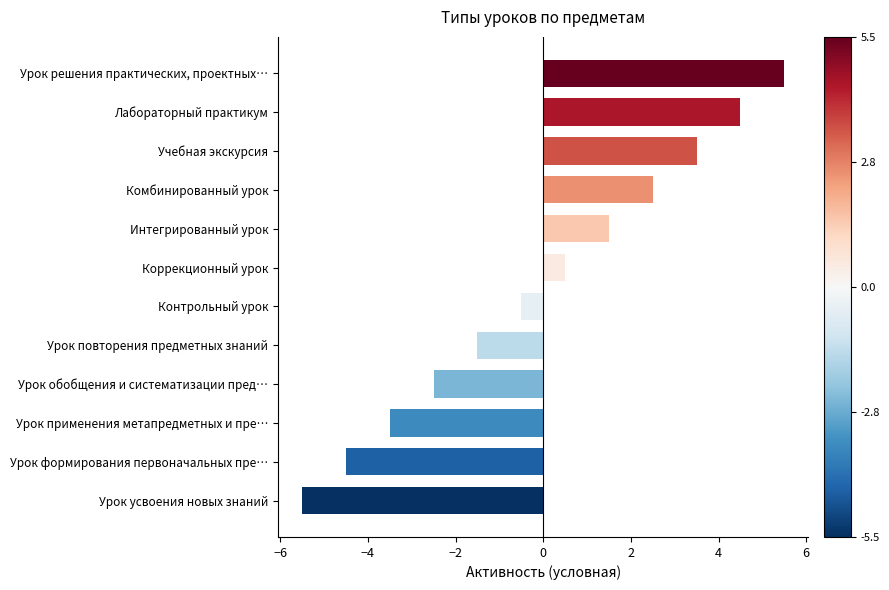

Reading bottom to top, transcribe all the data shown in this chart.

-5.5	-4.5	-3.5	-2.5	-1.5	-0.5	0.5	1.5	2.5	3.5	4.5	5.5